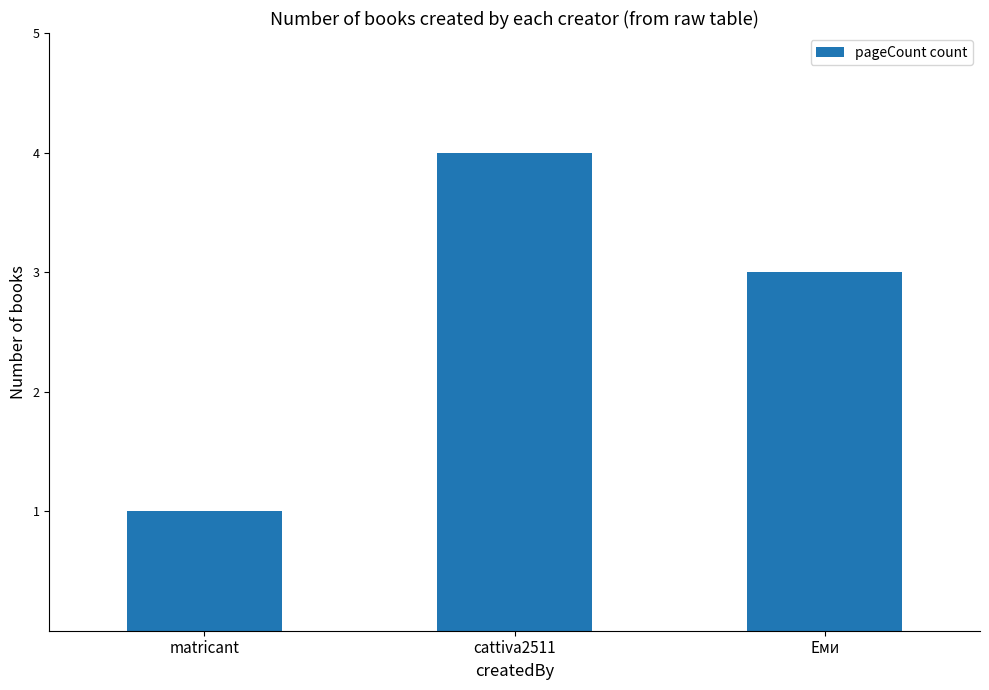

Does the chart contain stacked bars?

No